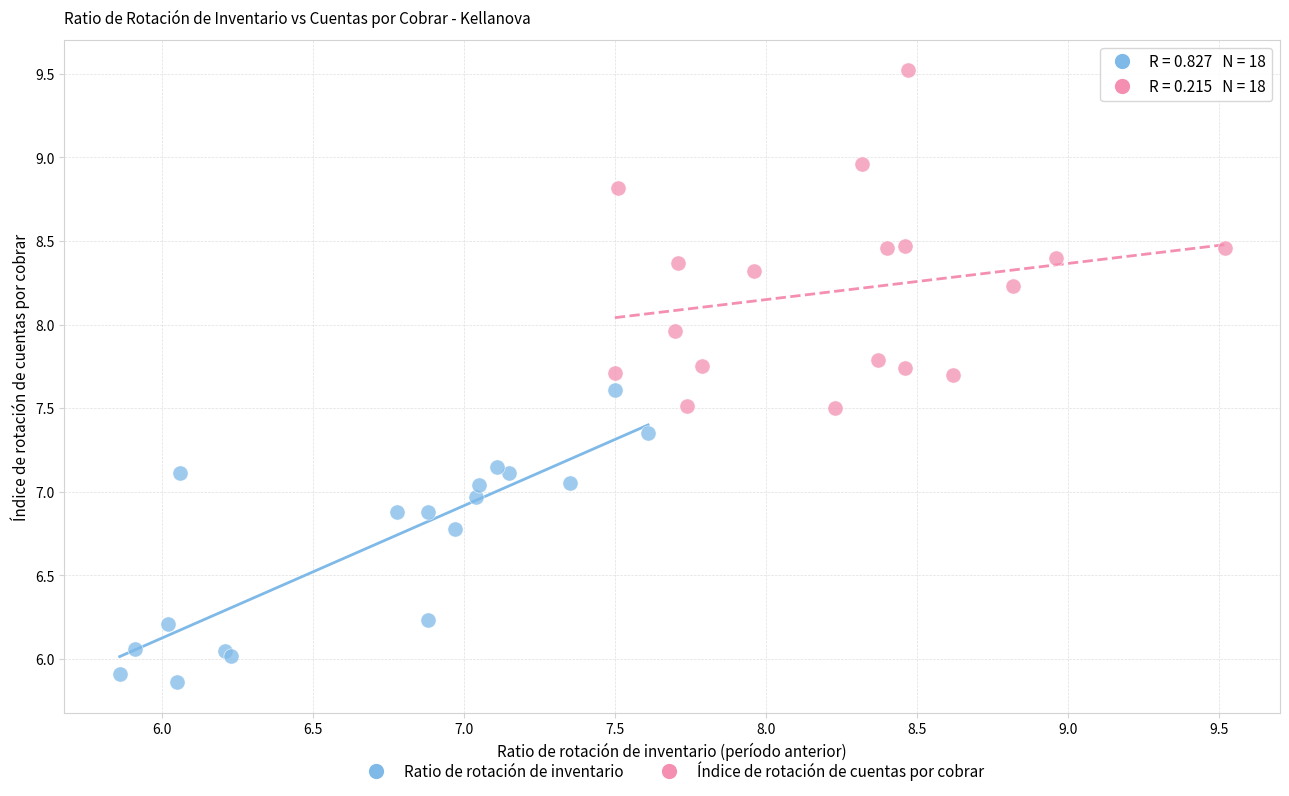

What are all the series names shown in the legend?

Ratio de rotación de inventario, Índice de rotación de cuentas por cobrar